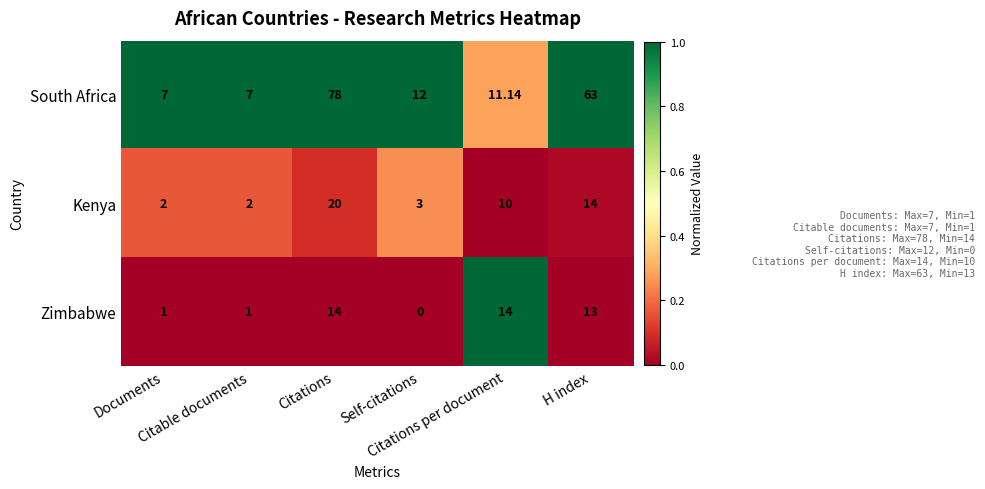

Rank the series by their maximum value, from highest to lowest.

South Africa, Kenya, Zimbabwe